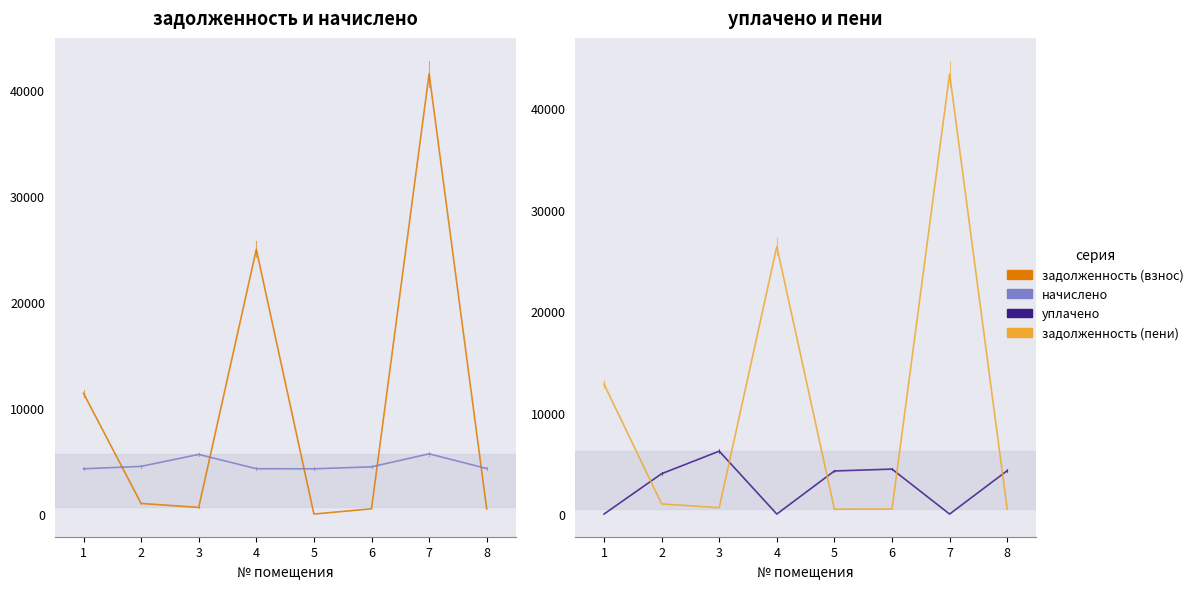

Rank the categories by начислено value from highest to lowest.

7, 3, 2, 6, 8, 4, 1, 5